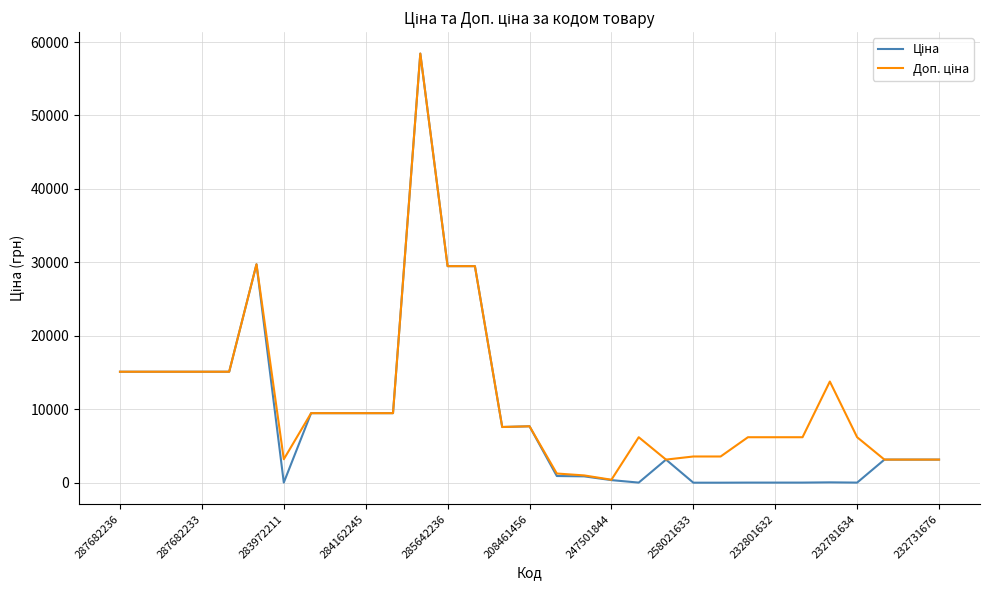

How many lines are shown in the chart?

2